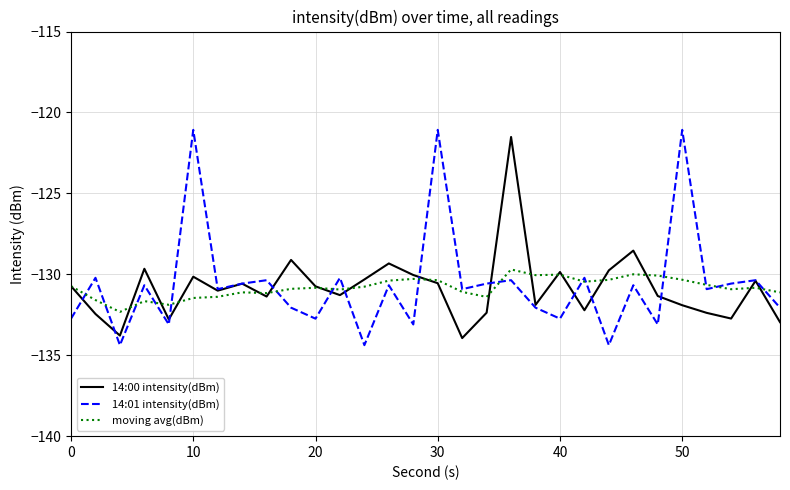

Which series has the largest range (max minus min)?

14:01 intensity(dBm)